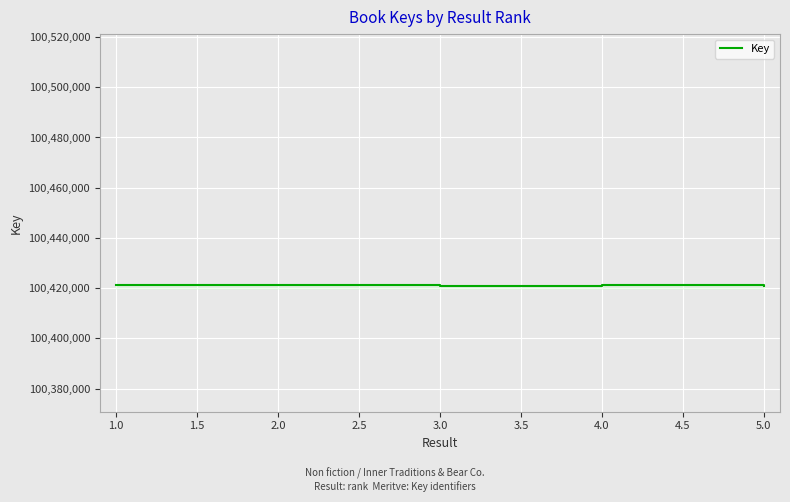

What is the smallest value displayed?

100420775